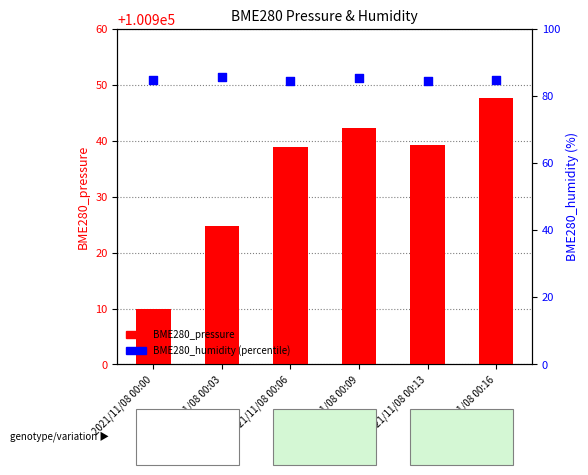

What is the total value across all series at 2021/11/08 00:00?

100994.8